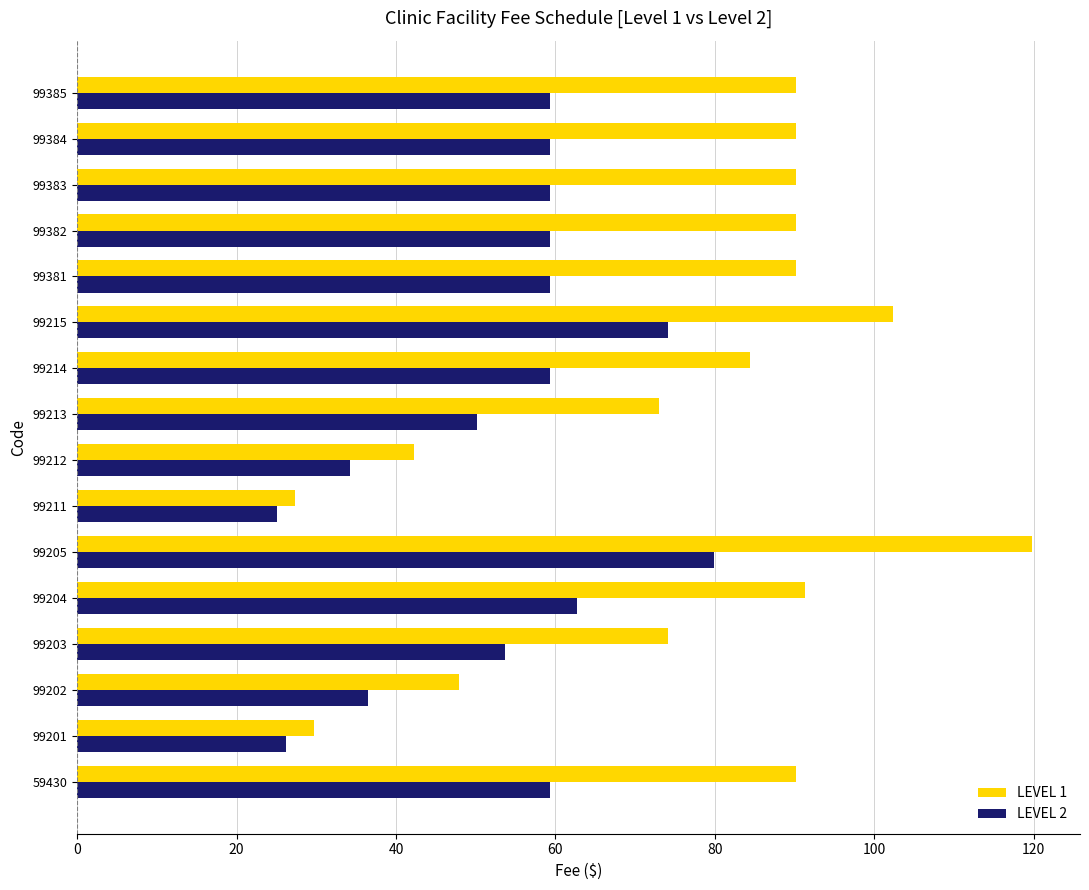

At which category is the sum across all series the highest?

99205